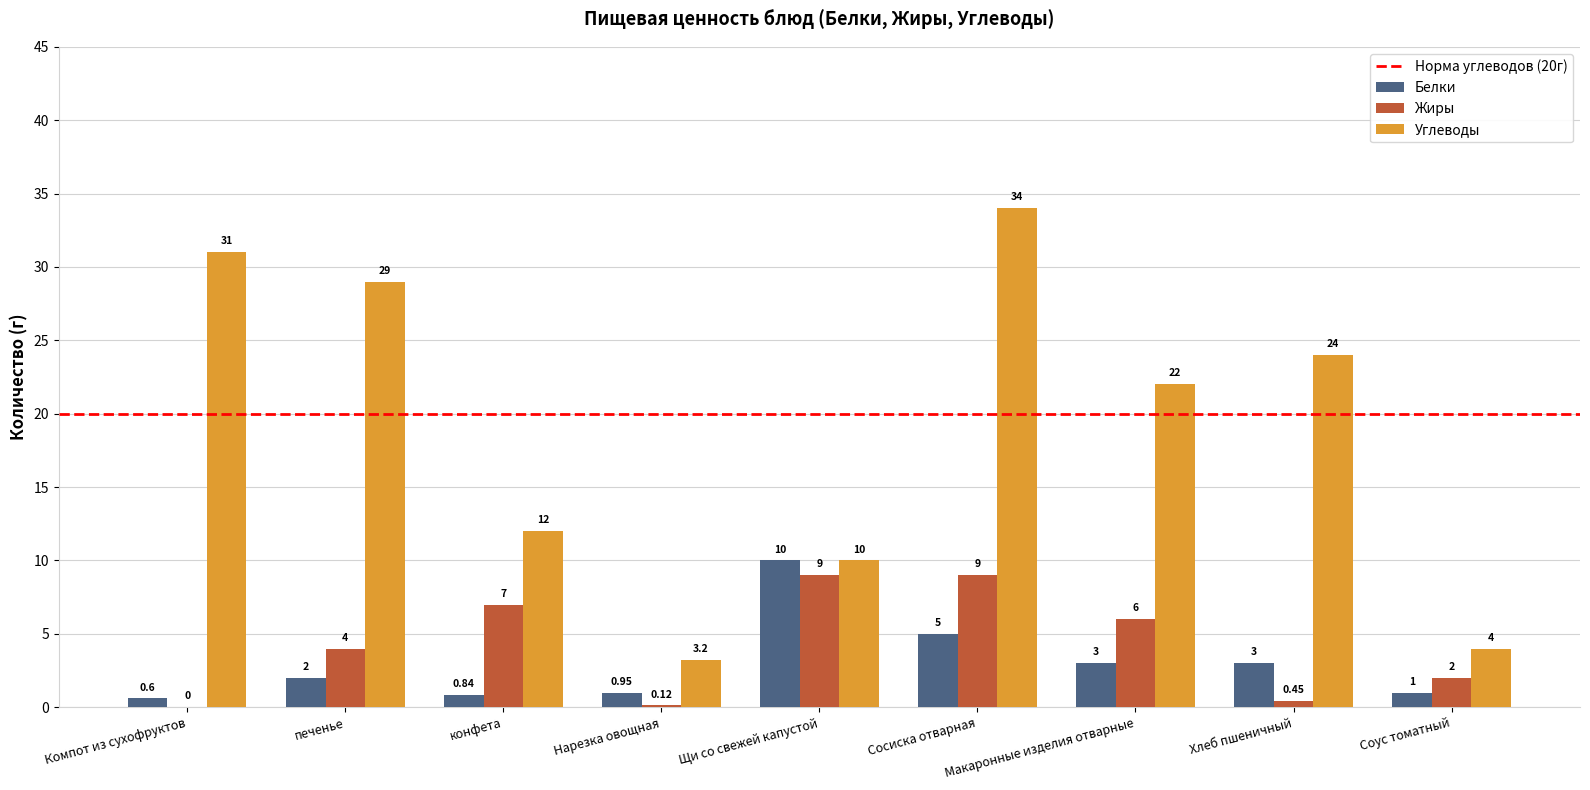

What is the average value of the Белки series?

2.9